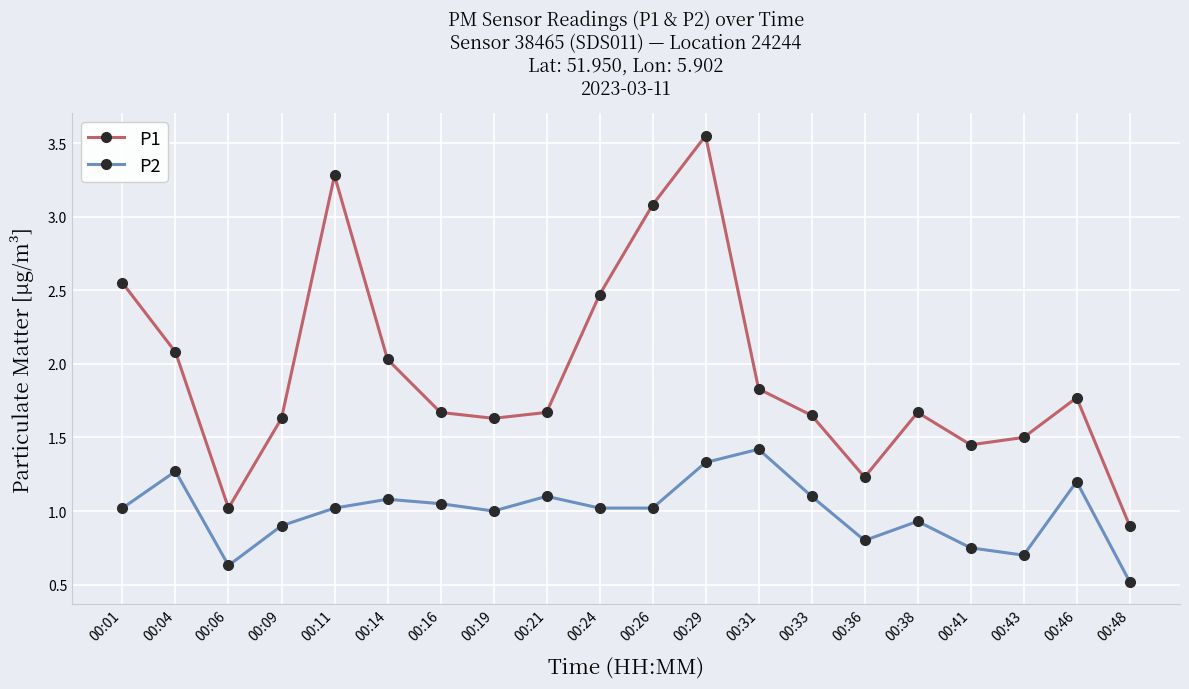

What is the difference between the highest and lowest values at 00:16?

0.6